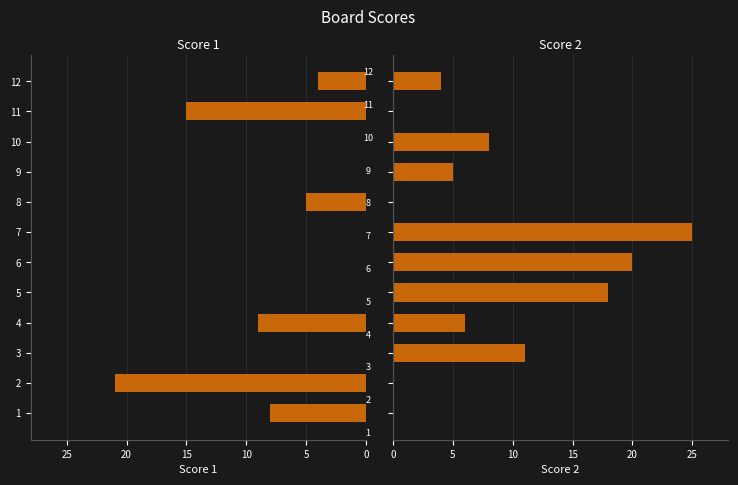

What is the maximum value shown in the chart?

25